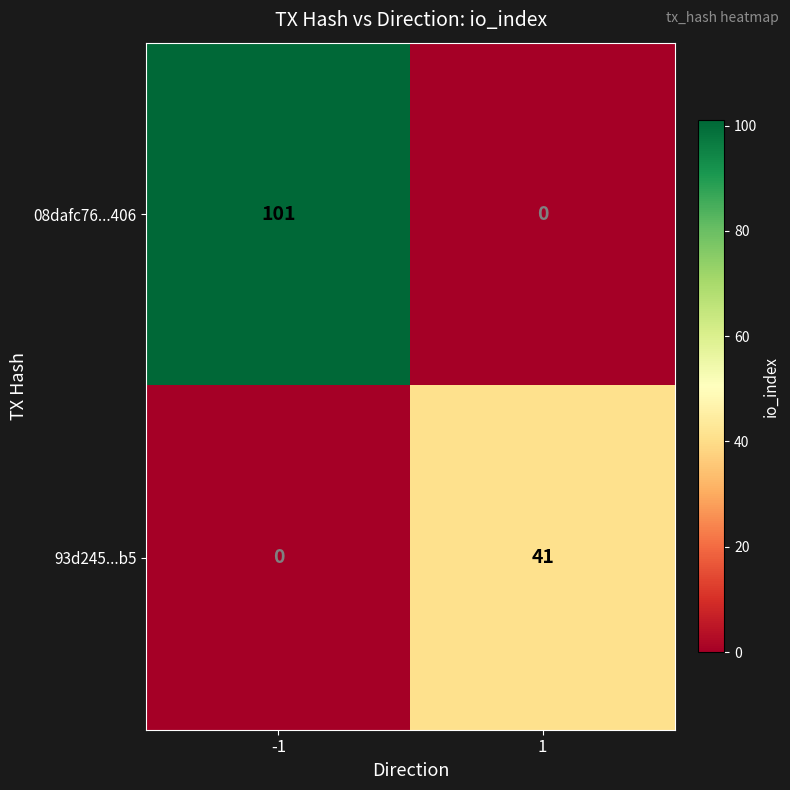

Which label corresponds to the largest value in the chart?

-1